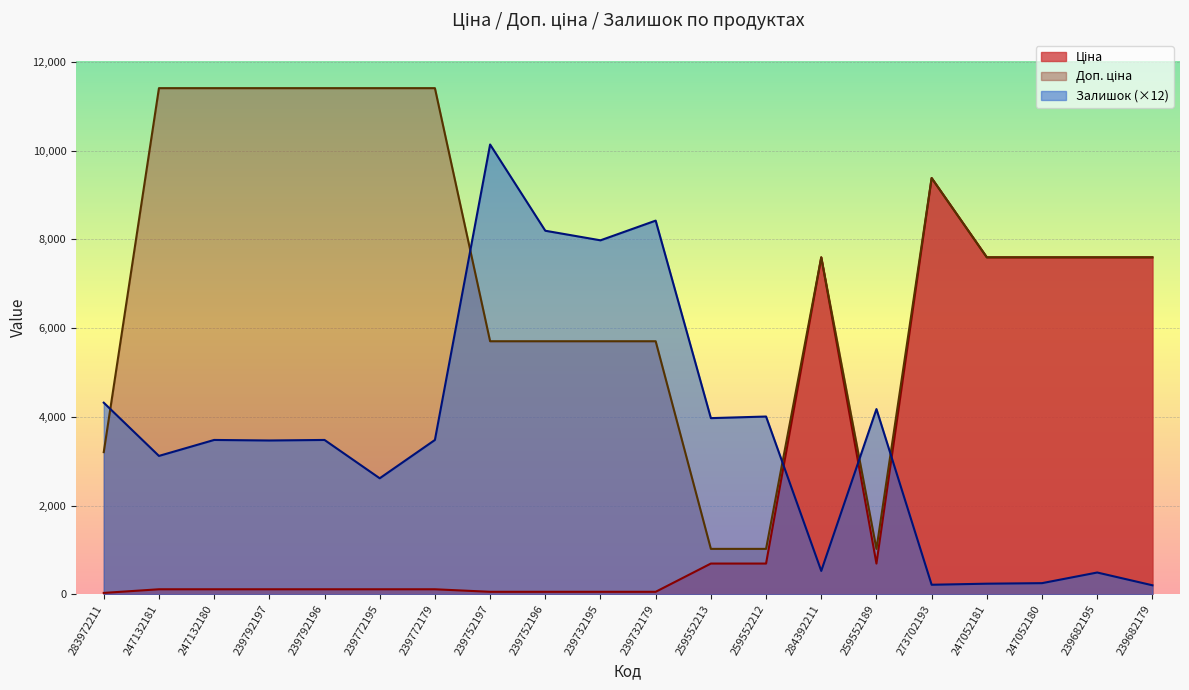

Reading right to left, what are all the values shown in this chart?

Ціна: 239682179=7596.5	239682195=7596.5	247052180=7596.5	247052181=7596.5	273702193=9384.0	259552189=693.7	284392211=7596.5	259552212=693.7	259552213=693.7	239732179=57.0	239732195=57.0	239752196=57.0	239752197=57.0	239772179=114.1	239772195=114.1	239792196=114.1	239792197=114.1	247132180=114.1	247132181=114.1	283972211=32.0
Доп. ціна: 239682179=7596.5	239682195=7596.5	247052180=7596.5	247052181=7596.5	273702193=9384.0	259552189=1024.6	284392211=7596.5	259552212=1024.6	259552213=1024.6	239732179=5705.0	239732195=5705.0	239752196=5705.0	239752197=5705.0	239772179=11410.0	239772195=11410.0	239792196=11410.0	239792197=11410.0	247132180=11410.0	247132181=11410.0	283972211=3205.0
Залишок: 239682179=204.0	239682195=492.0	247052180=252.0	247052181=240.0	273702193=216.0	259552189=4176.0	284392211=528.0	259552212=4008.0	259552213=3972.0	239732179=8424.0	239732195=7980.0	239752196=8196.0	239752197=10140.0	239772179=3480.0	239772195=2616.0	239792196=3480.0	239792197=3468.0	247132180=3480.0	247132181=3120.0	283972211=4320.0